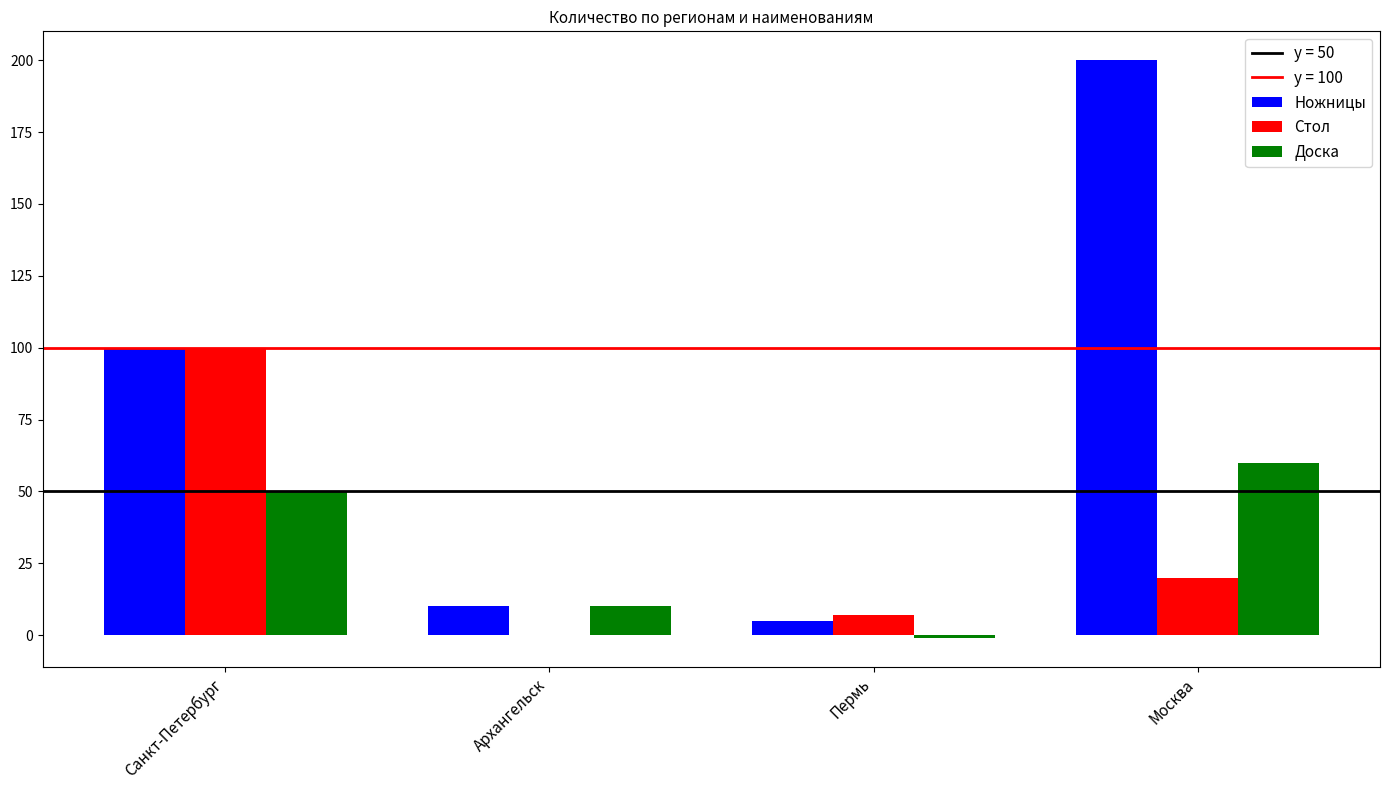

The value of Доска at Санкт-Петербург is 50. True or false?

True